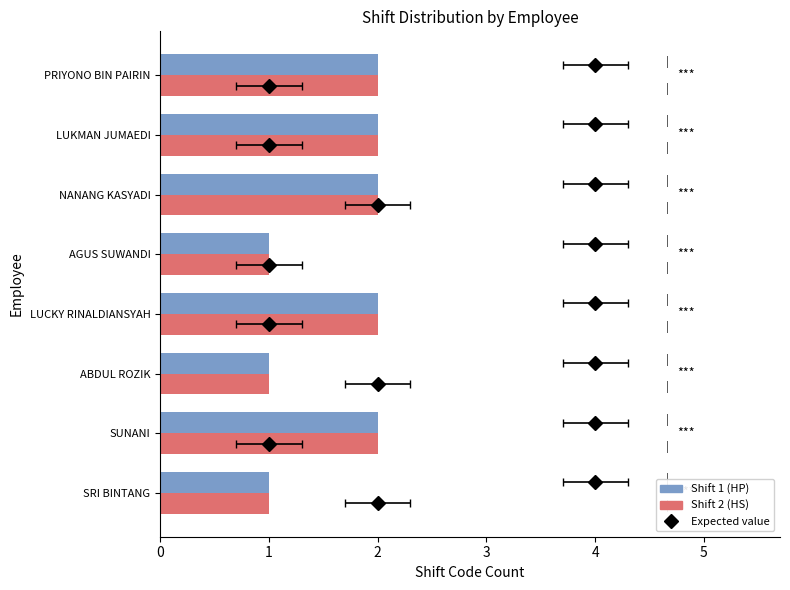

The value of Shift 1 (HP) at SUNANI is 2. True or false?

True